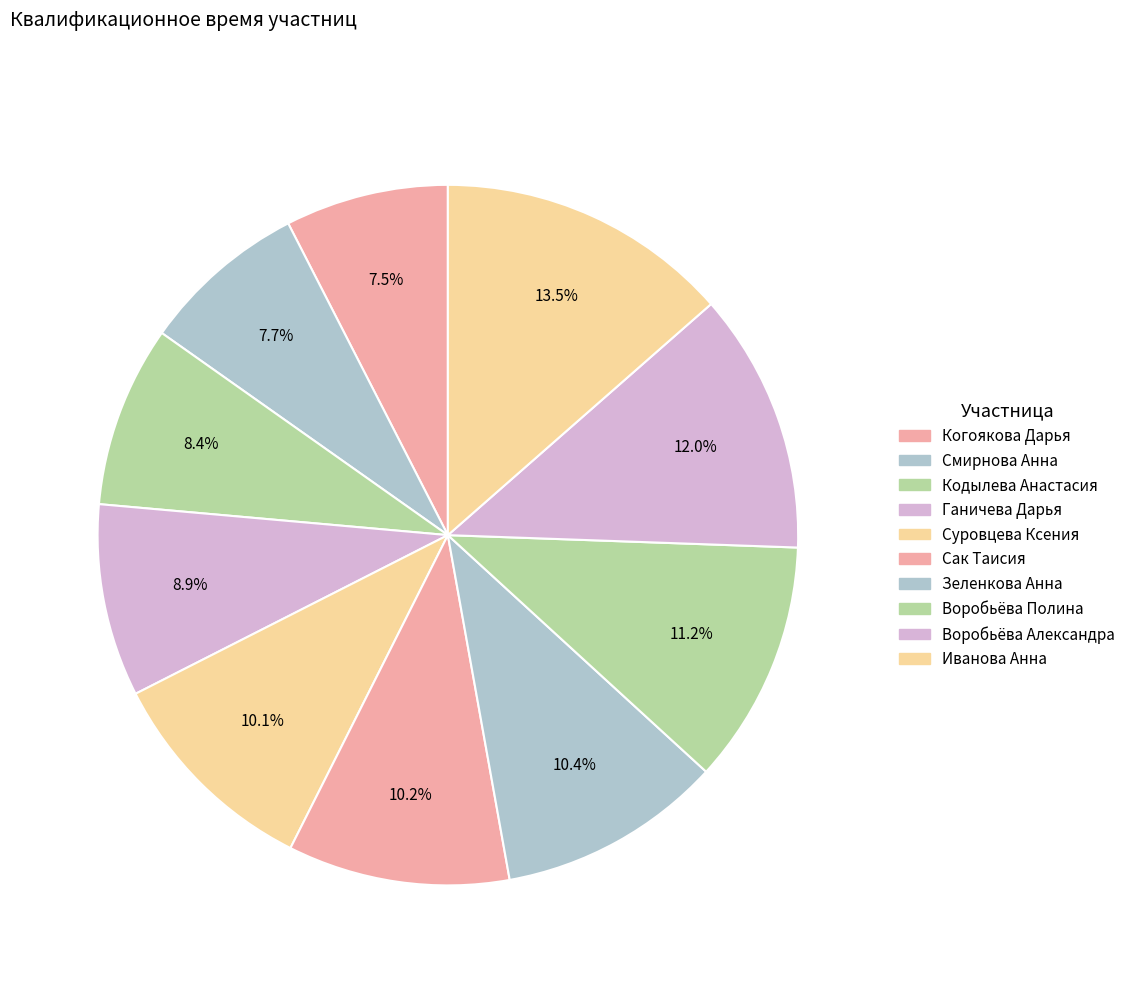

Rank the categories by value from lowest to highest.

Когоякова Дарья, Смирнова Анна, Кодылева Анастасия, Ганичева Дарья, Суровцева Ксения, Сак Таисия, Зеленкова Анна, Воробьёва Полина, Воробьёва Александра, Иванова Анна